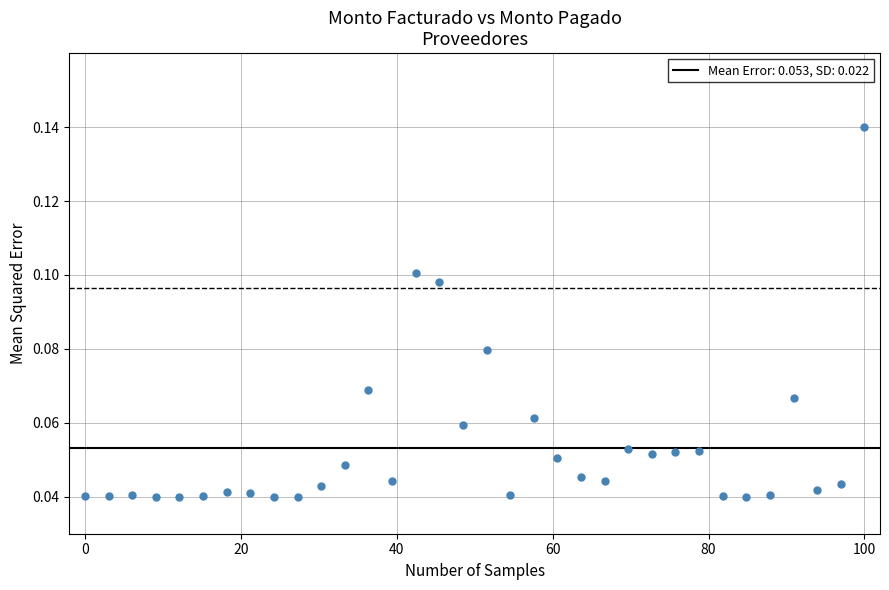

What is the range of X values (max minus min)?

100.0